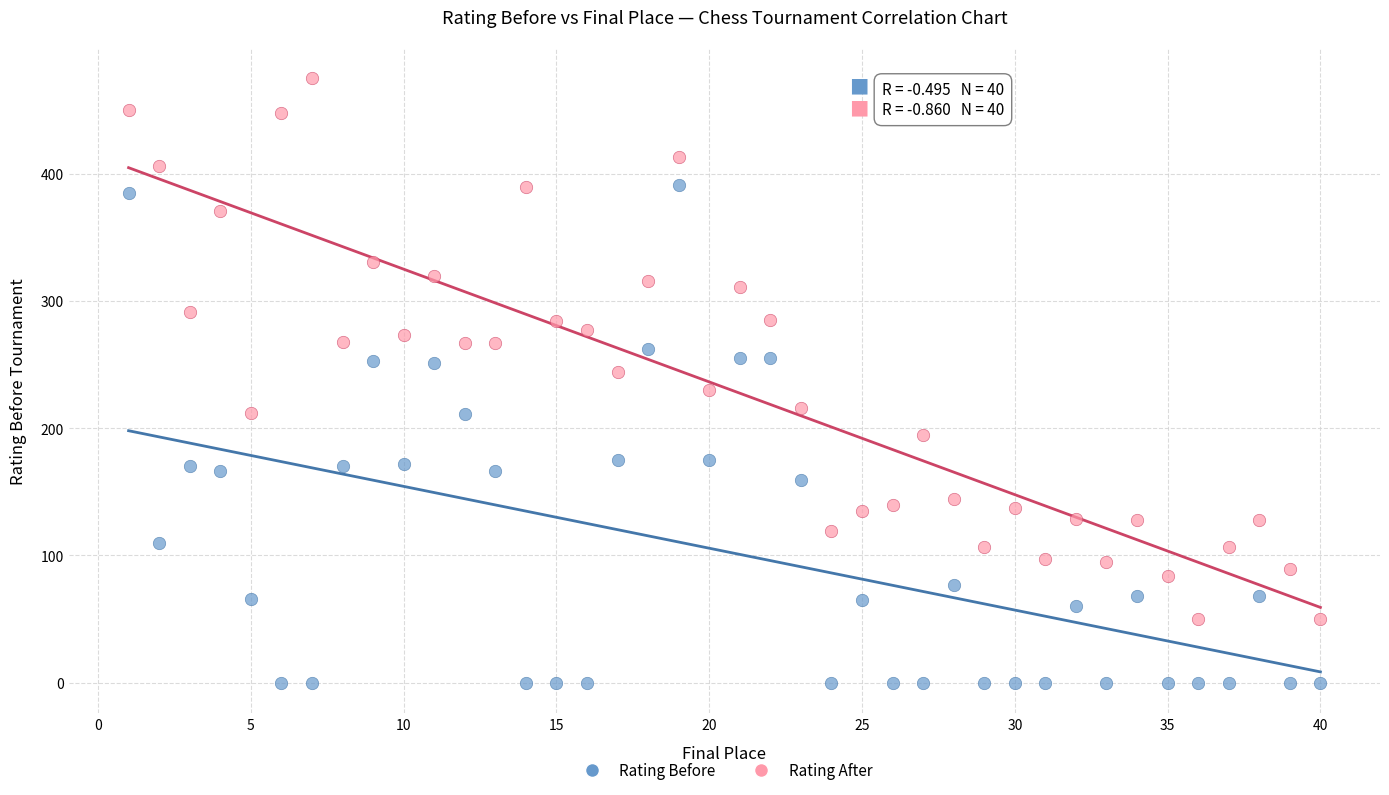

What are all the series names shown in the legend?

Rating Before, Rating After